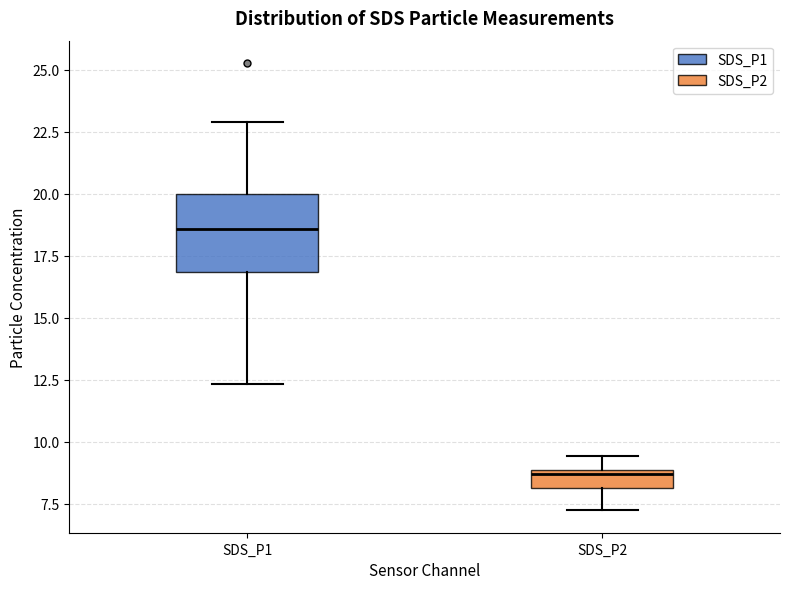

Which box is the tallest, from its lower edge to its upper edge?

SDS_P1